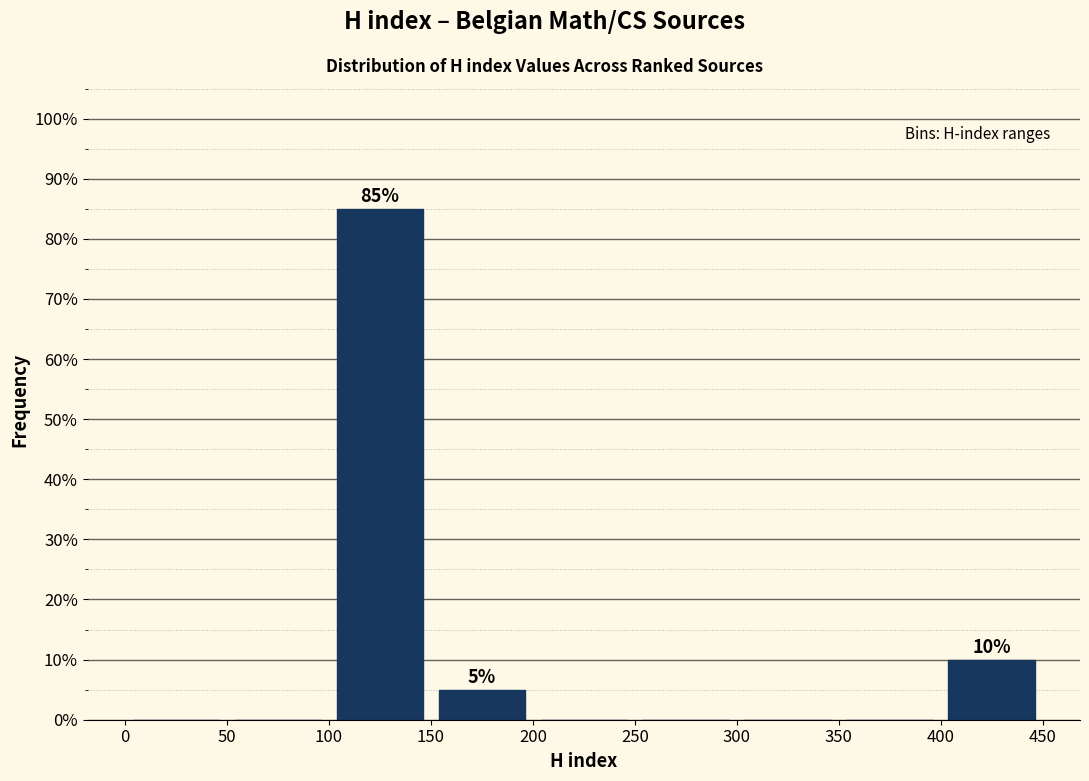

Which range on the x-axis has the tallest bar?

100 to 150